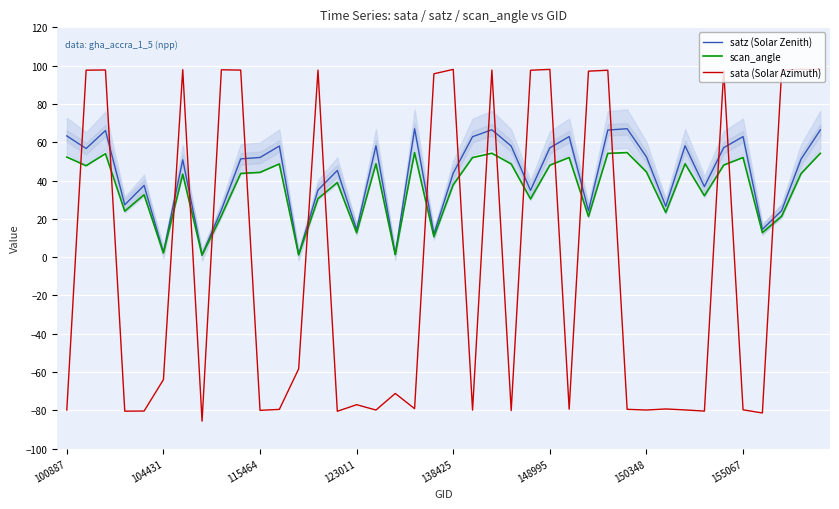

What is the minimum value shown in the chart?

-85.7